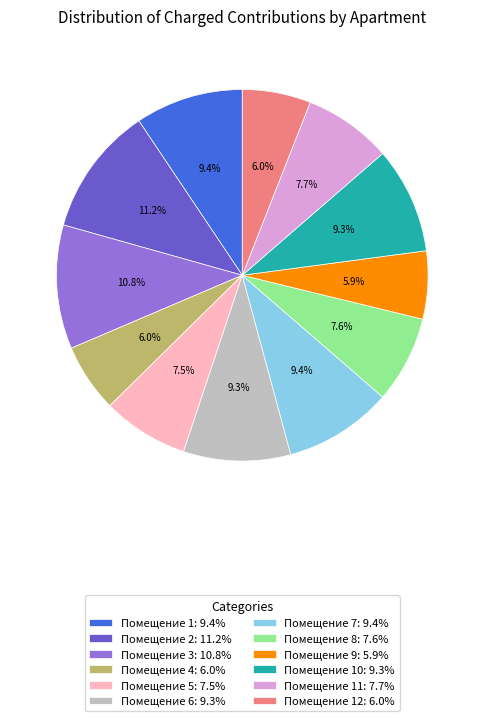

Approximately how many times larger is the value at Помещение 11: 7.7% compared to Помещение 9: 5.9%?

1.3